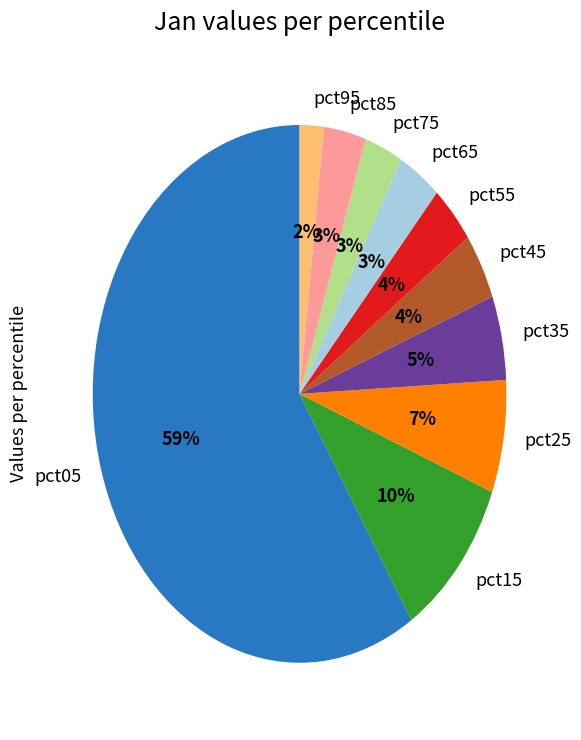

Count the number of slices in the pie.

10